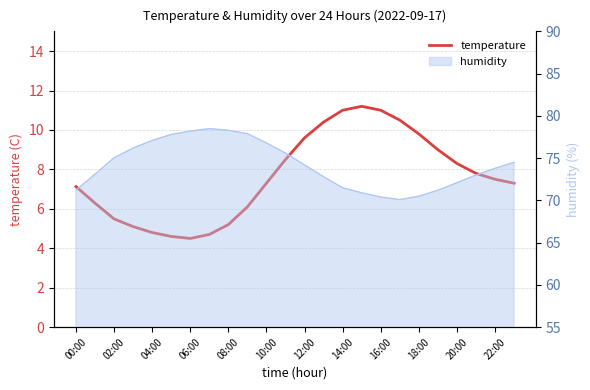

True or false: the data shows 1.2 at 02:00.

False